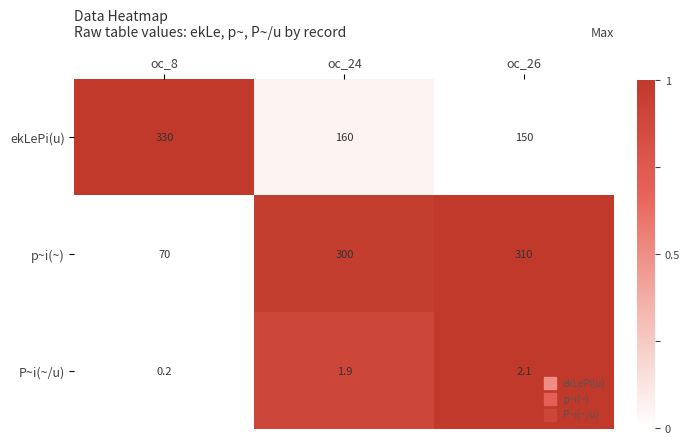

Reading left to right, extract all data points from this chart.

ekLePi(u): 330.0	160.0	150.0
p~i(~): 70.0	300.0	310.0
P~i(~/u): 0.2	1.9	2.1